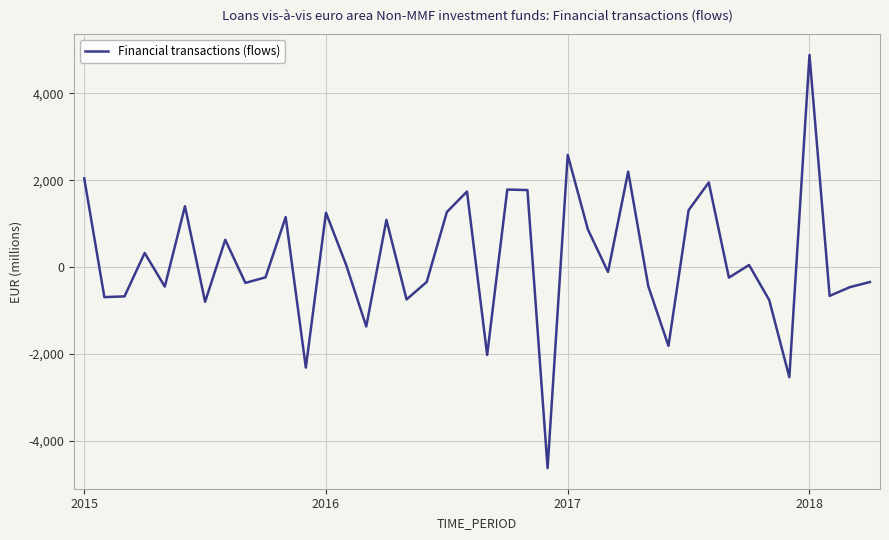

What is the difference between the second highest and second lowest values?

5111.2